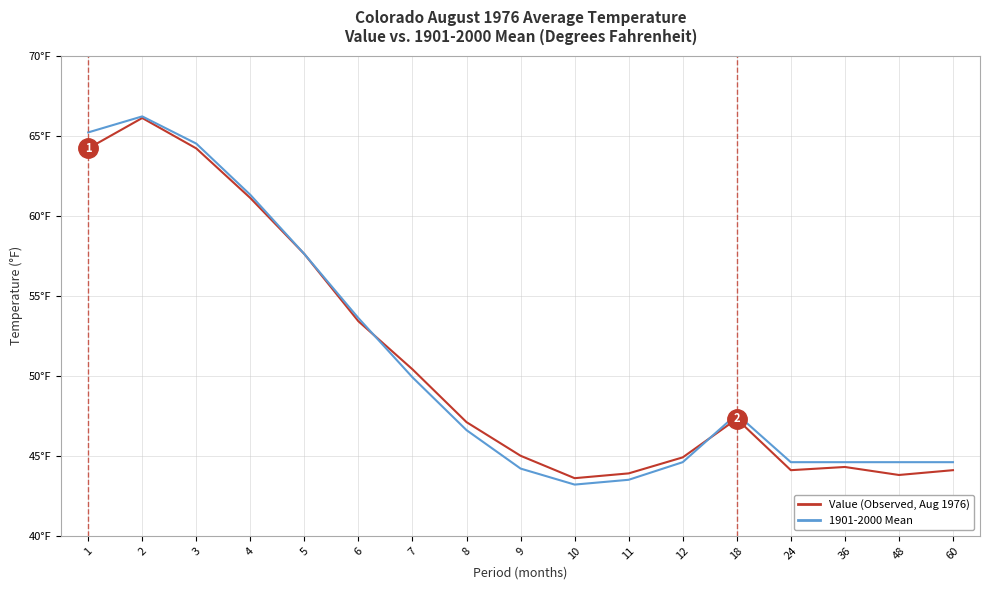

At which category is the sum across all series the highest?

2